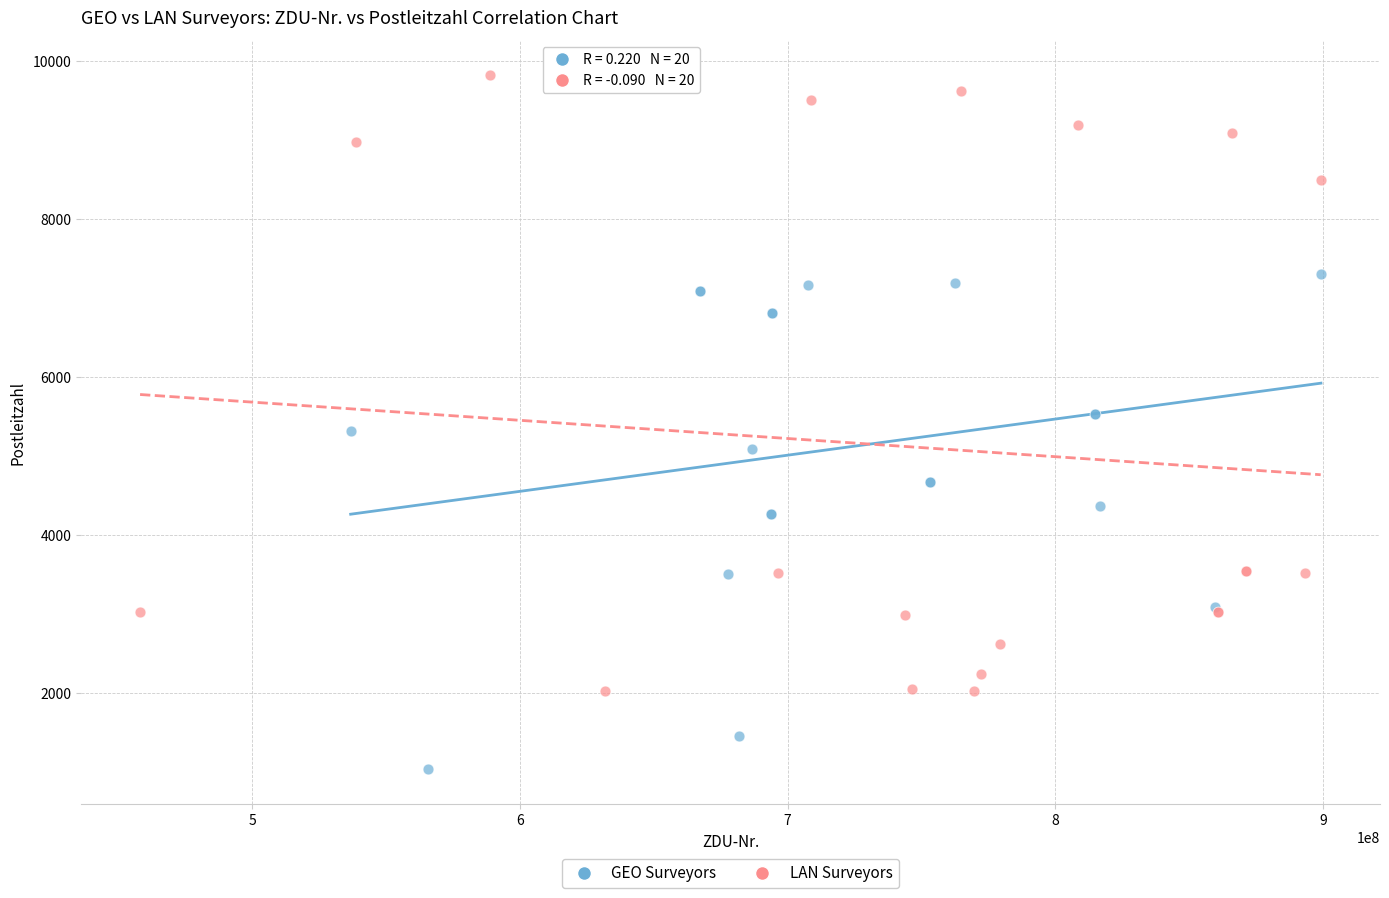

Which series reaches the maximum Y coordinate?

LAN Surveyors